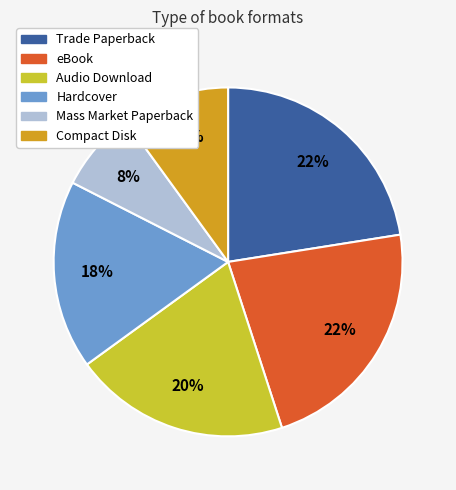

To the nearest percent, what is the average slice percentage?

17%